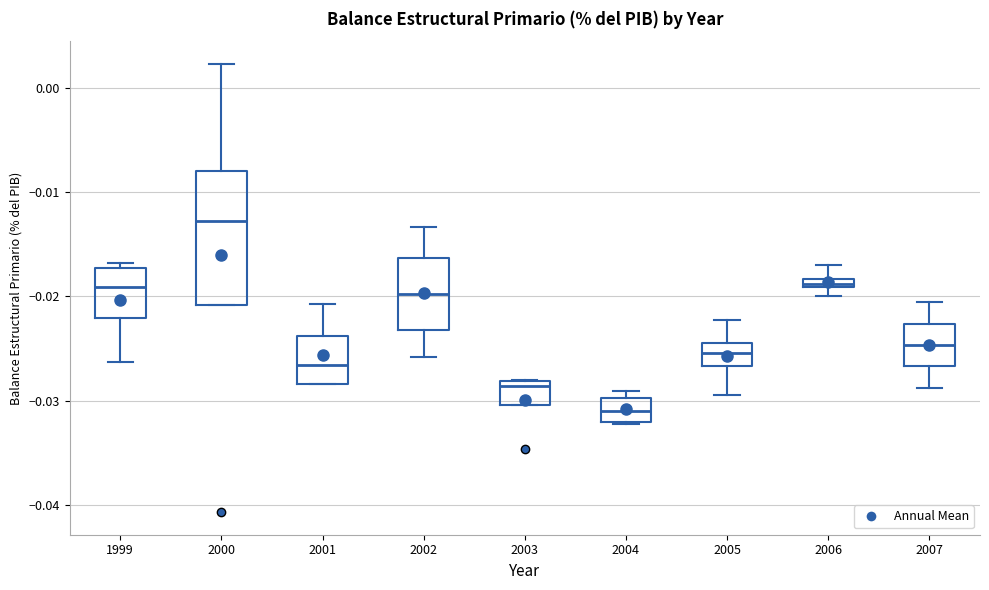

Comparing the boxes themselves (not the whiskers), which one is the tallest?

2000